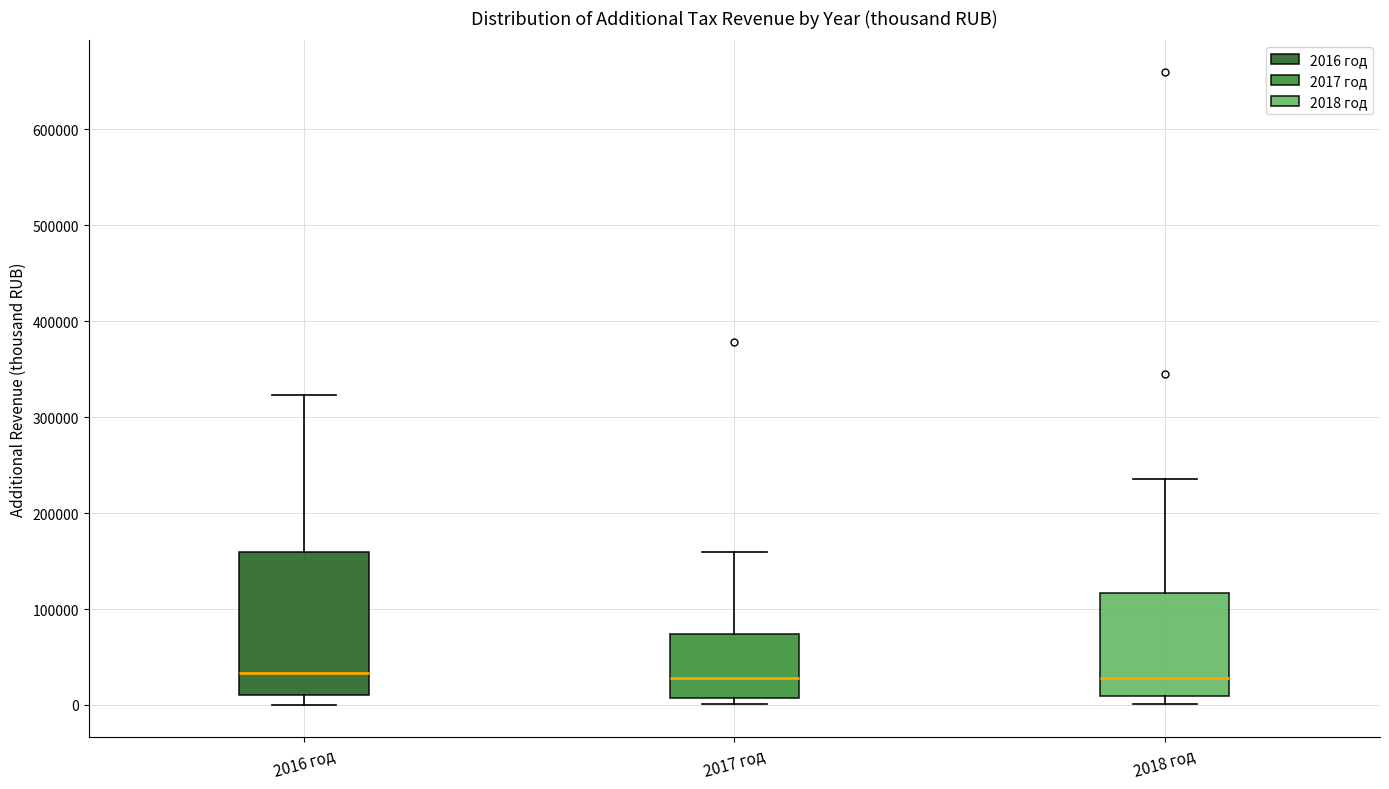

Where does the median line of the box for 2018 год sit on the y-axis? The values are not printed on the chart, so give them approximately, as read against the axis.

30000